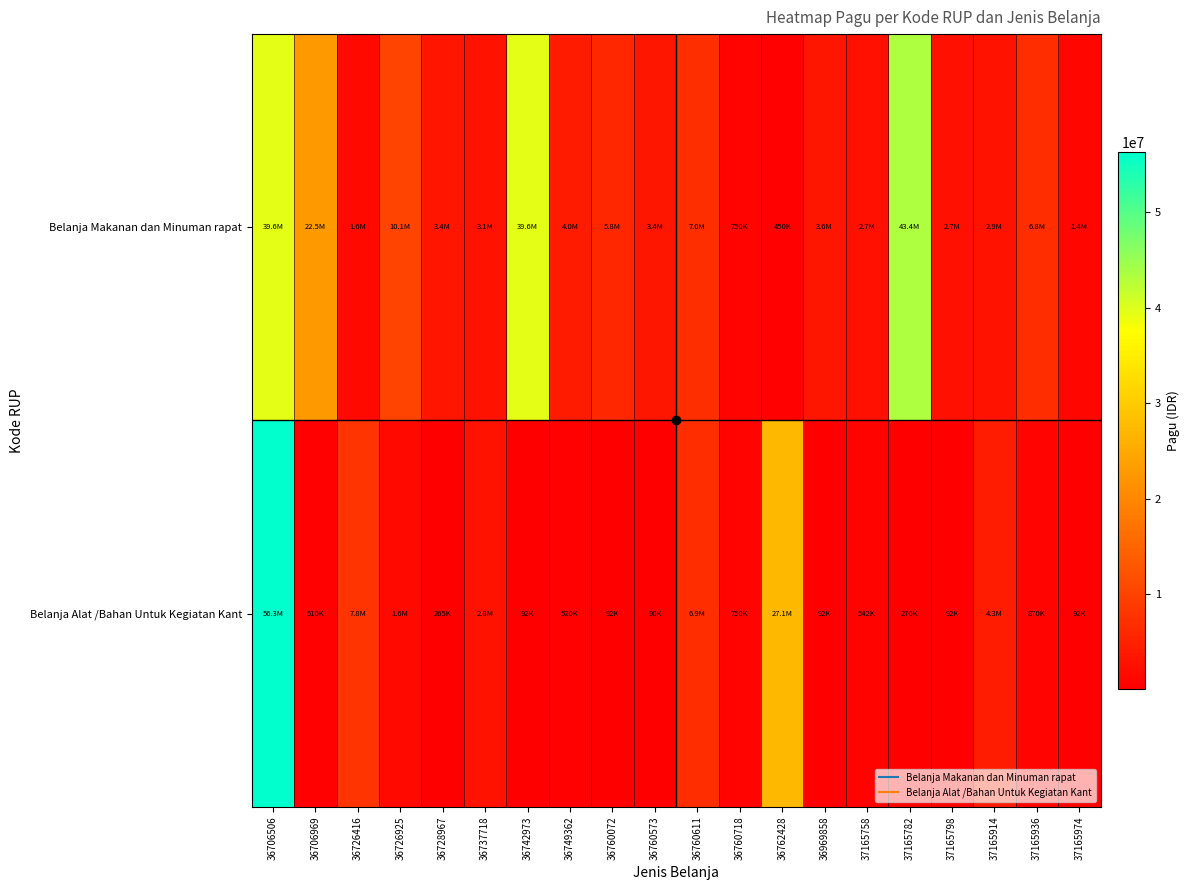

Rank the series by their average value, from lowest to highest.

Belanja Alat /Bahan Untuk Kegiatan Kant, Belanja Makanan dan Minuman rapat